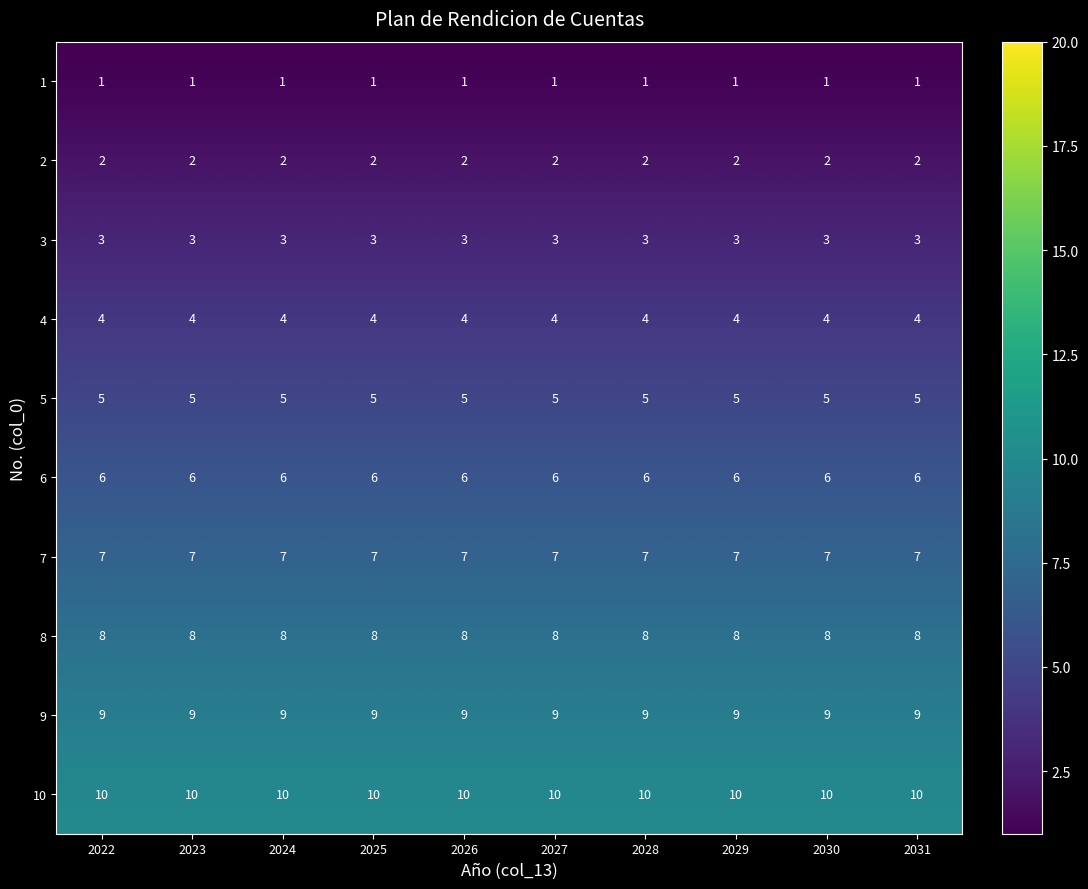

What is the spread (max minus min) of values at 2030?

9